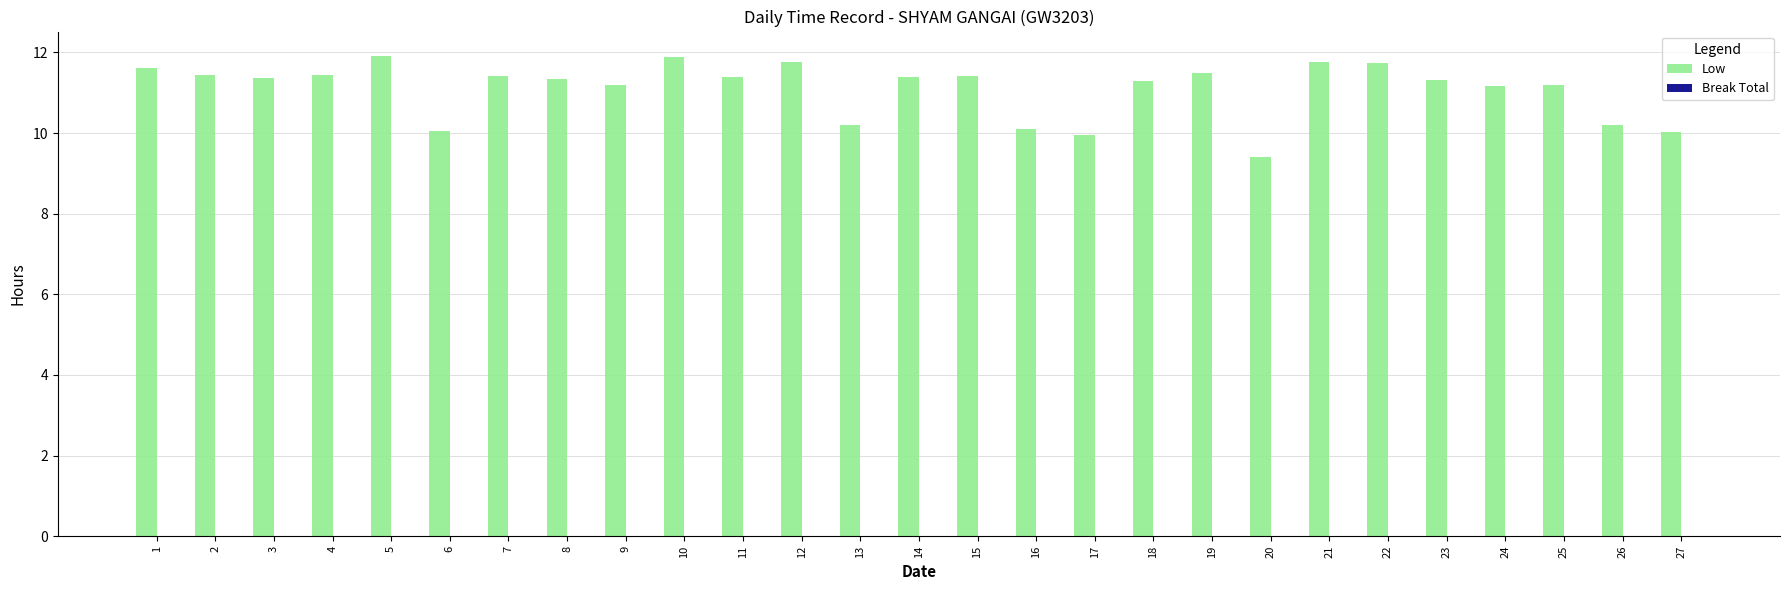

What is the change in value from 4 to 26?

-1.2